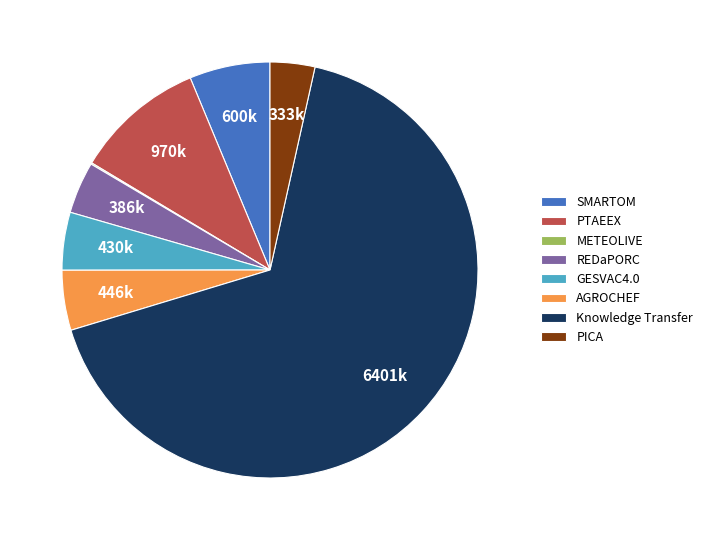

Which category has the biggest portion of the pie?

Knowledge Transfer